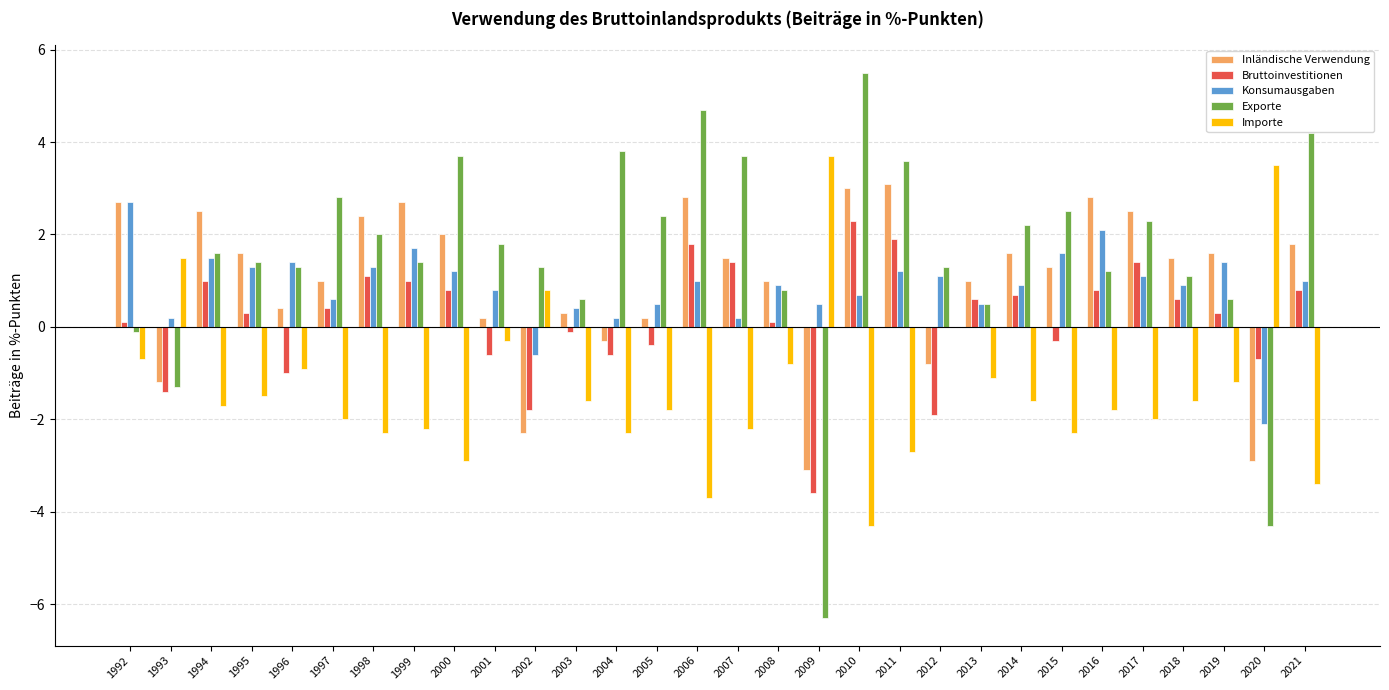

Are the bars horizontal?

No